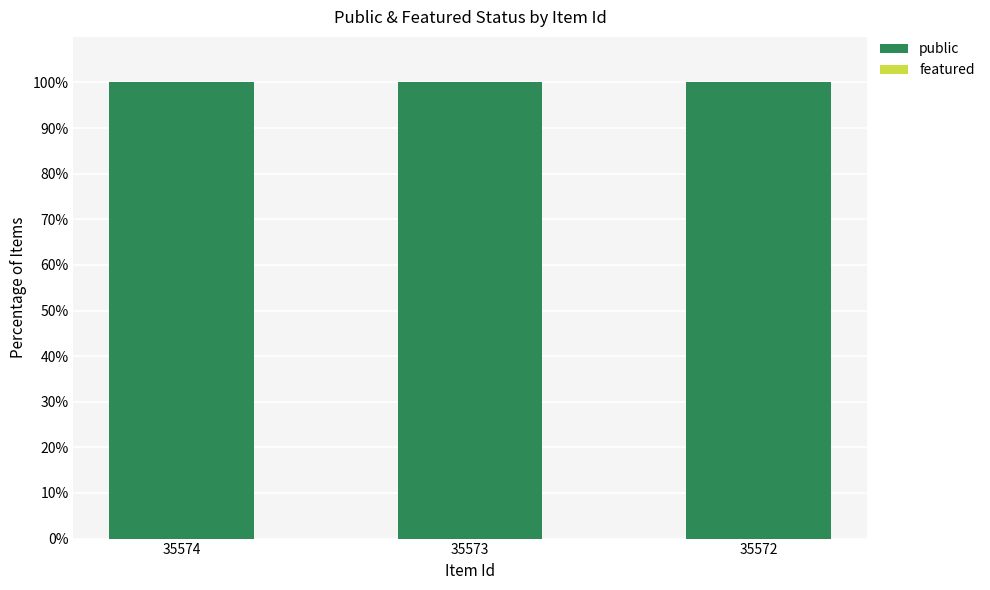

What is the value of the public bar at the 1st from the left?

100